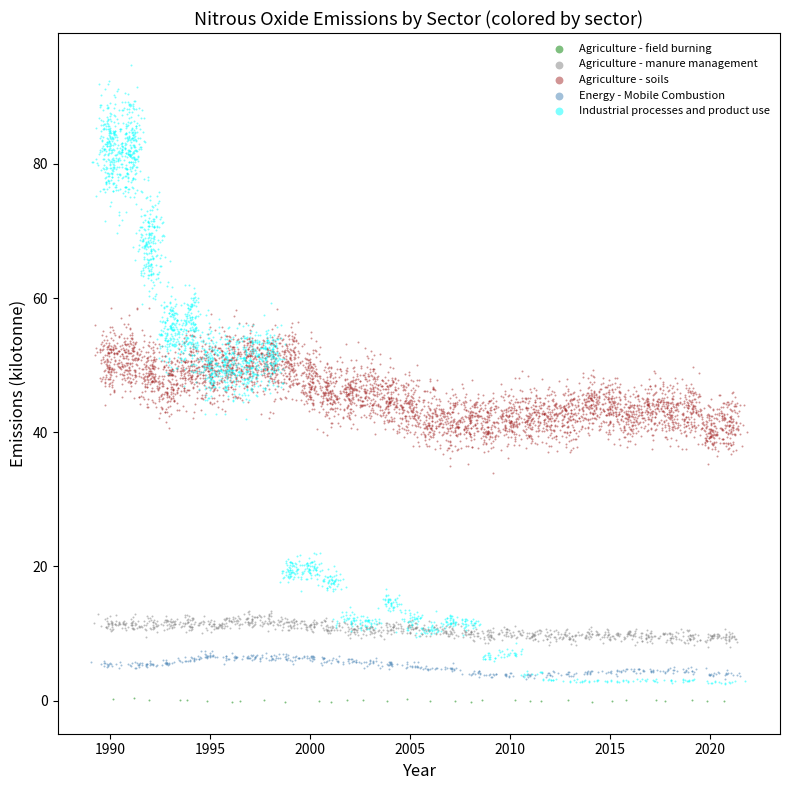

Which series reaches the maximum Y coordinate?

Industrial processes and product use